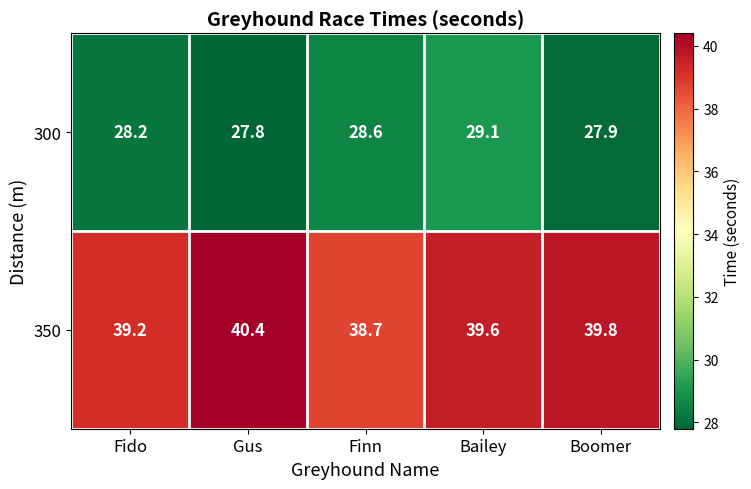

Which label corresponds to the smallest value in the chart?

Gus